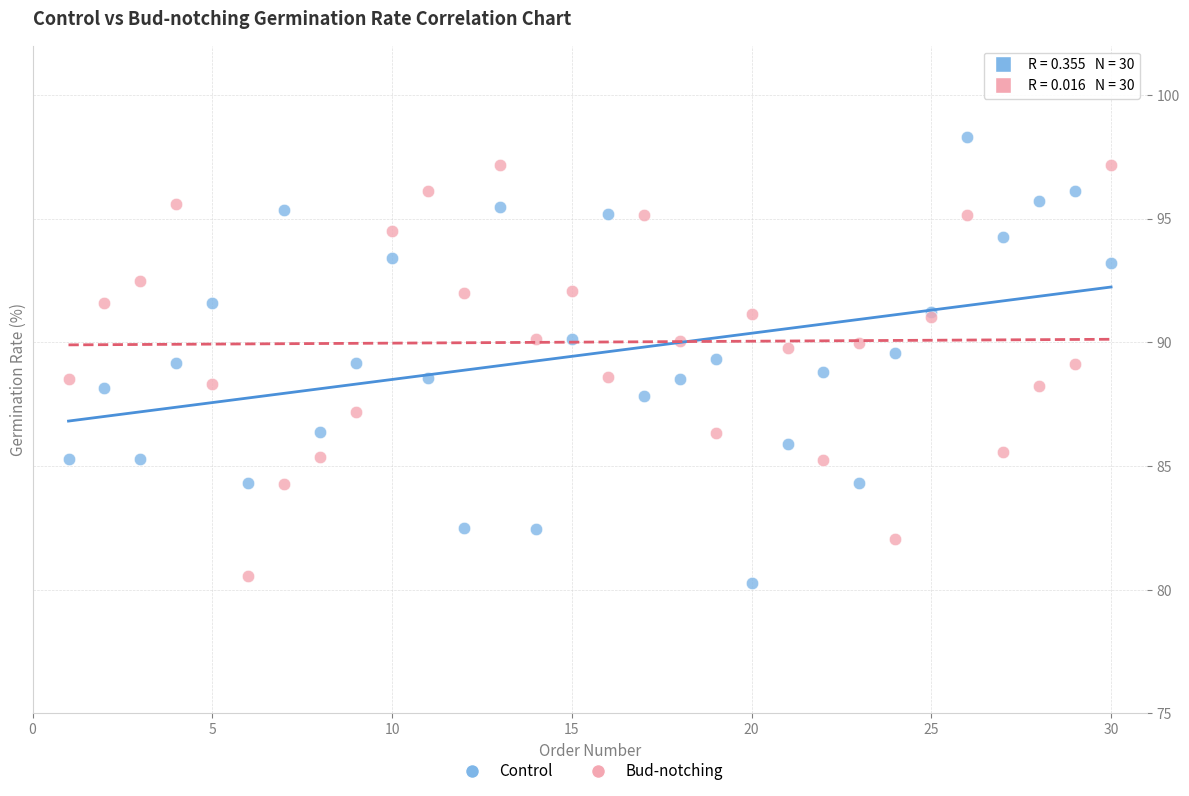

Which series contains the lowest Y value?

Control